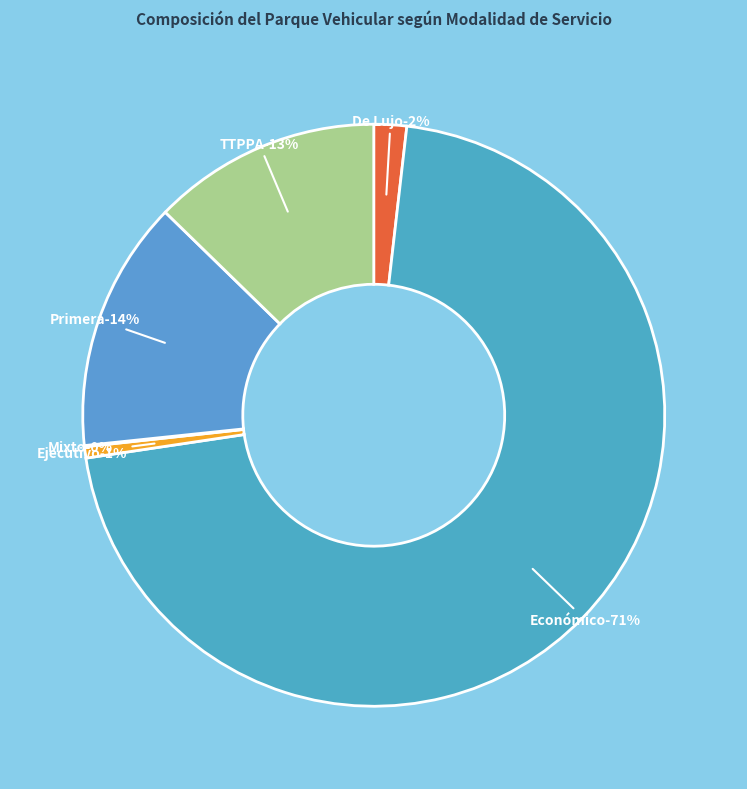

To the nearest percent, what is the combined percentage of Mixto and TTPPA?

13%